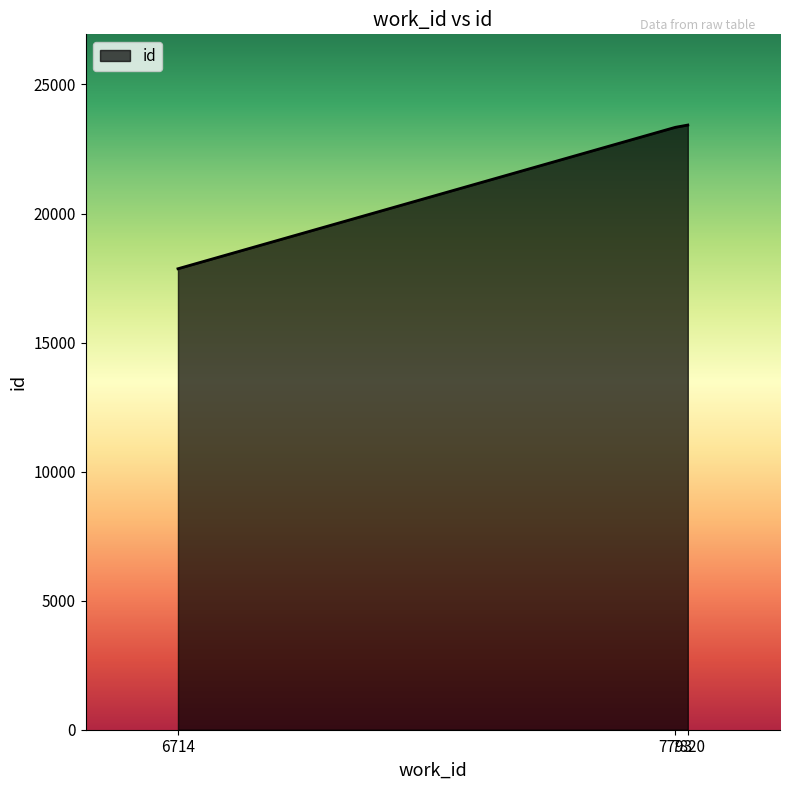

What is the maximum value shown in the chart?

23429